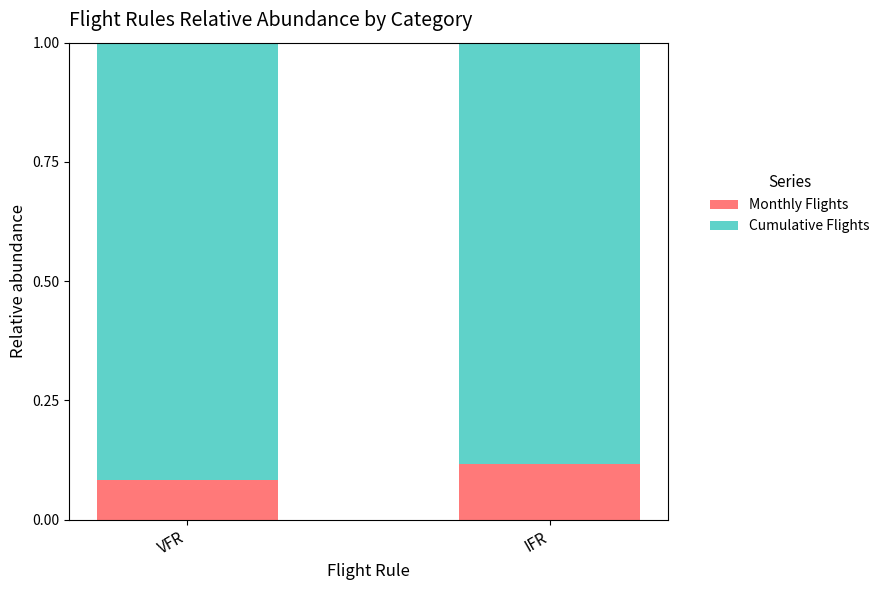

Rank the categories by Monthly Flights value from highest to lowest.

IFR, VFR